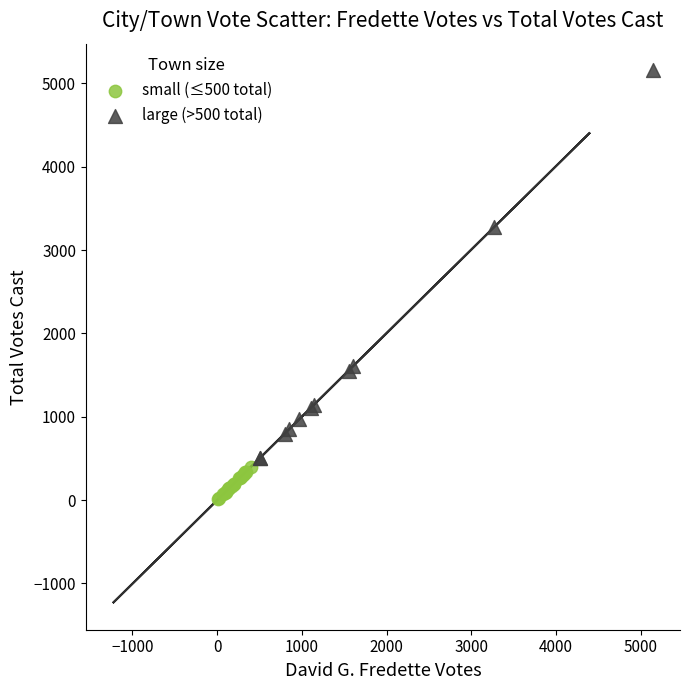

Which series has the widest spread of Y values?

large (>500 total)